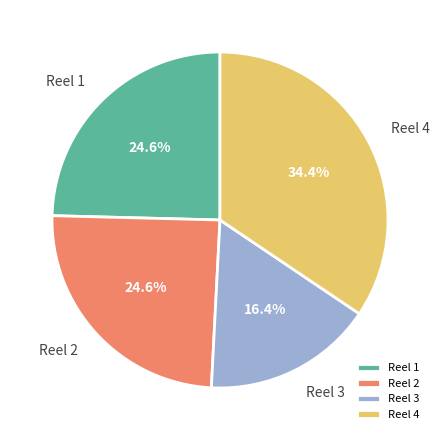

To the nearest percent, what is the average slice percentage?

25%